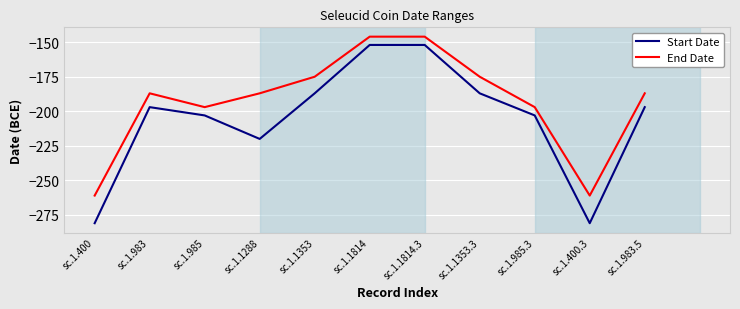

At sc.1.1814, list the series in order from smallest to largest.

Start Date, End Date